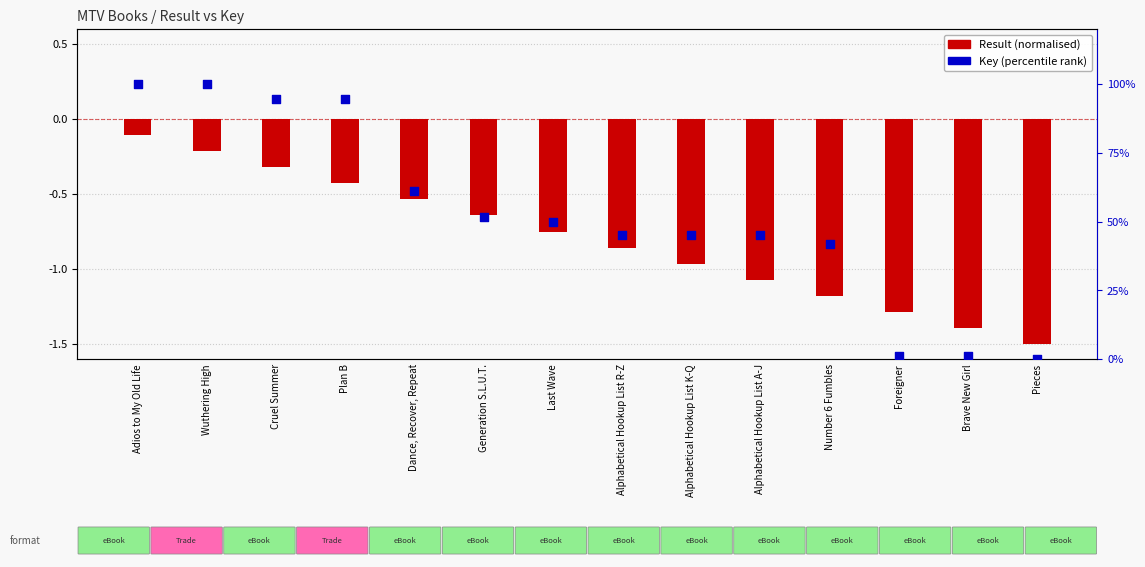

What are all the series names shown in the legend?

Result (normalised), Key (percentile rank)